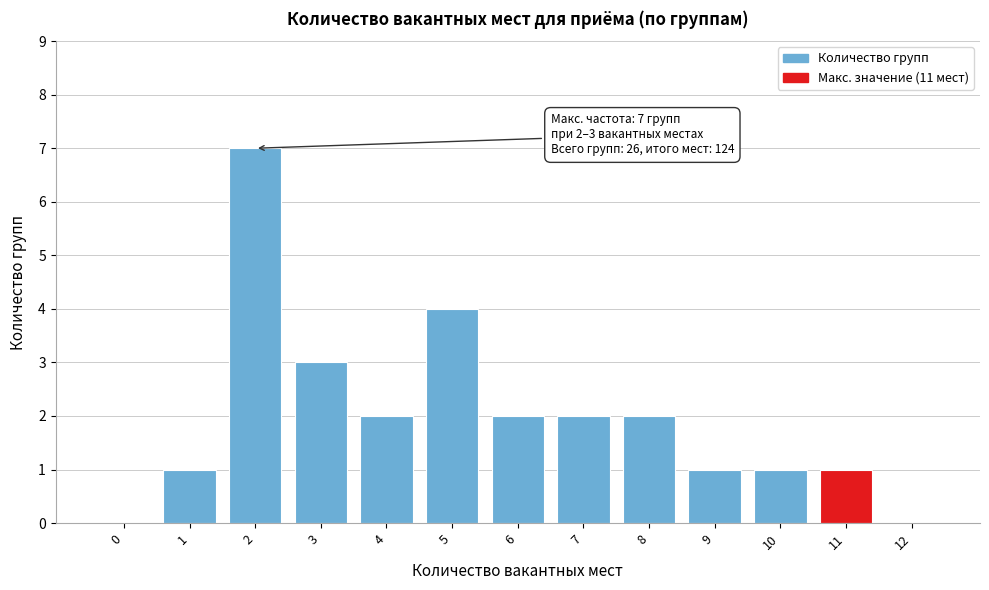

Reading left to right, list all the values displayed in this chart.

0=0	1=1	2=7	3=3	4=2	5=4	6=2	7=2	8=2	9=1	10=1	11=1	12=0